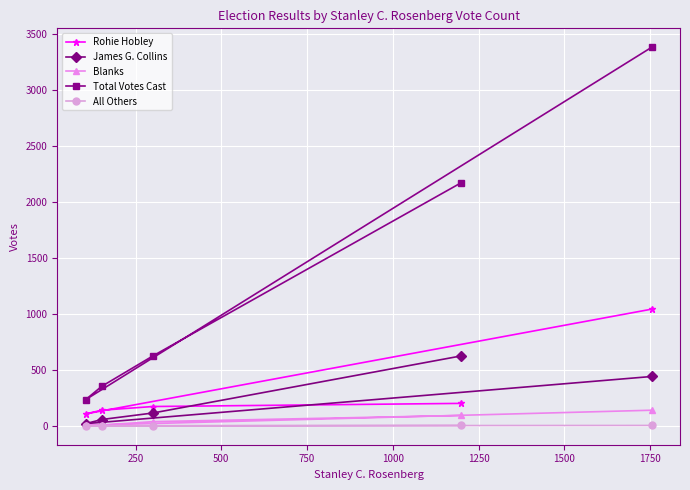

Which series has the largest total across all categories?

Total Votes Cast